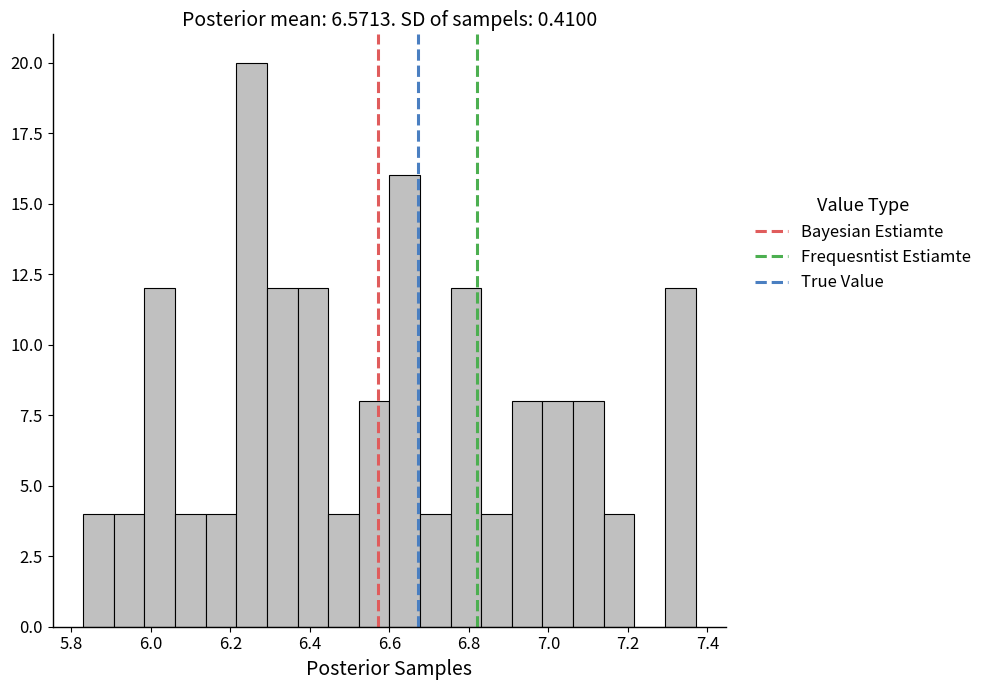

Read against the x-axis, roughly where is the centre of the tallest bar?

6.26